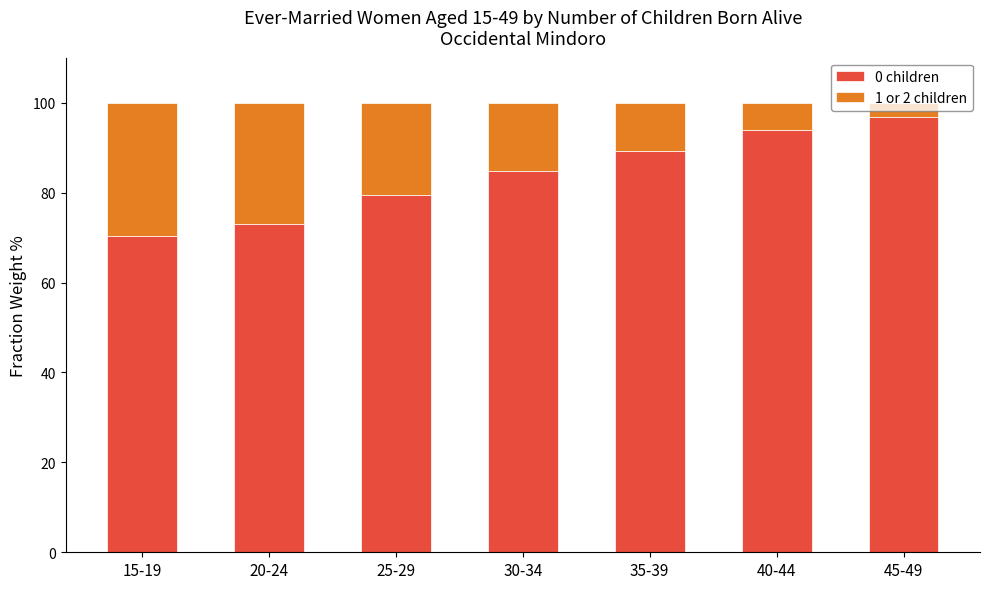

What is the total value across all series at 15-19?

100.0